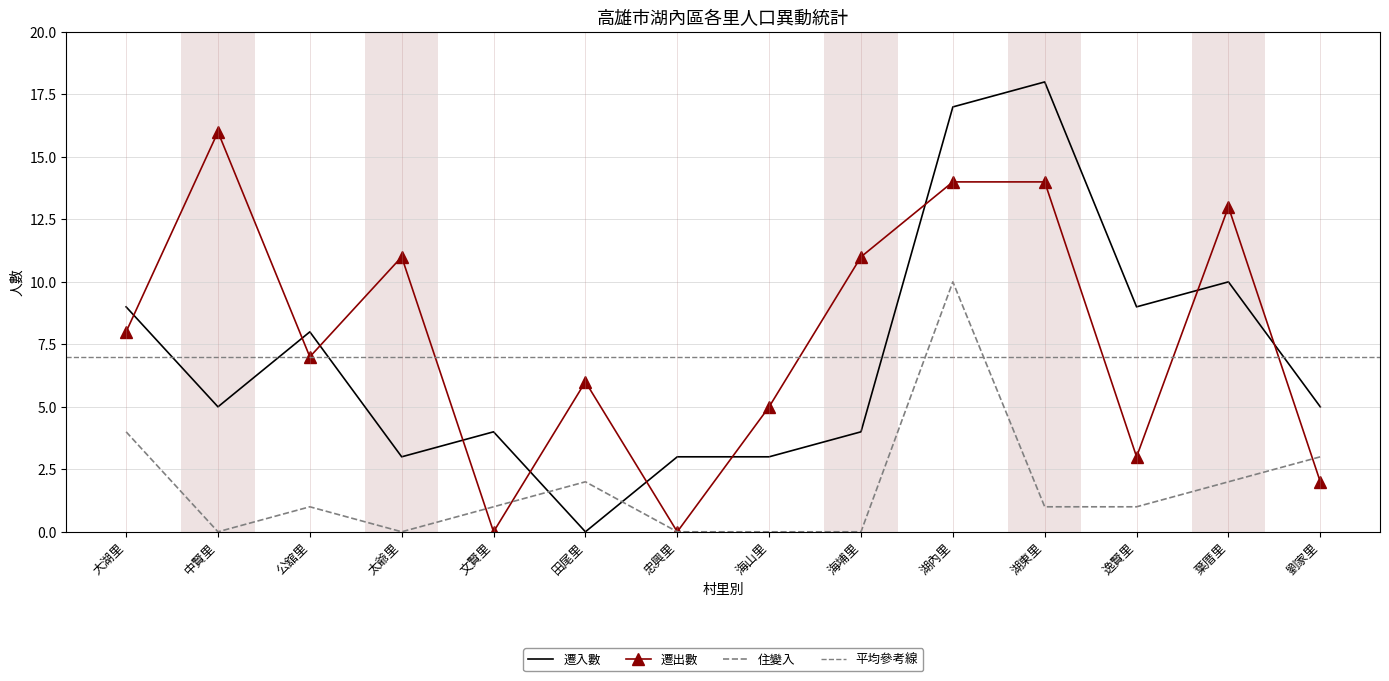

Where is 遷出數 nearest to the value 8?

大湖里